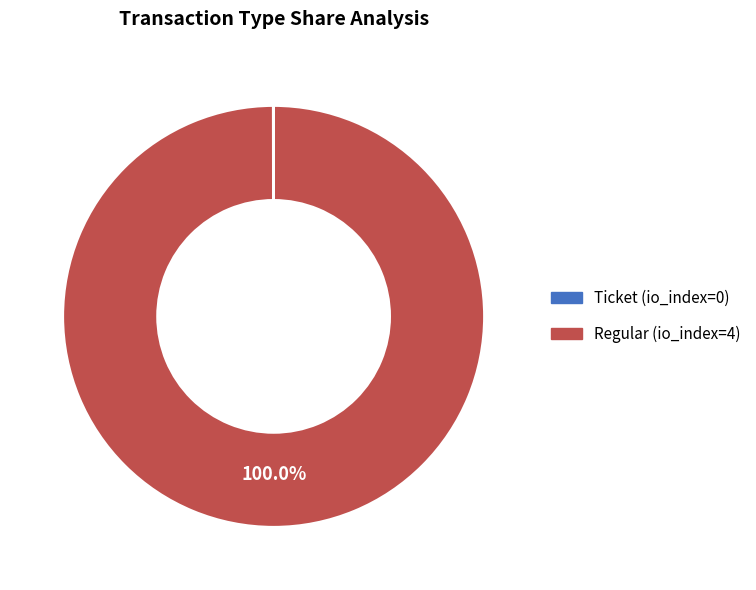

Which slice is the largest?

Regular (io_index=4)